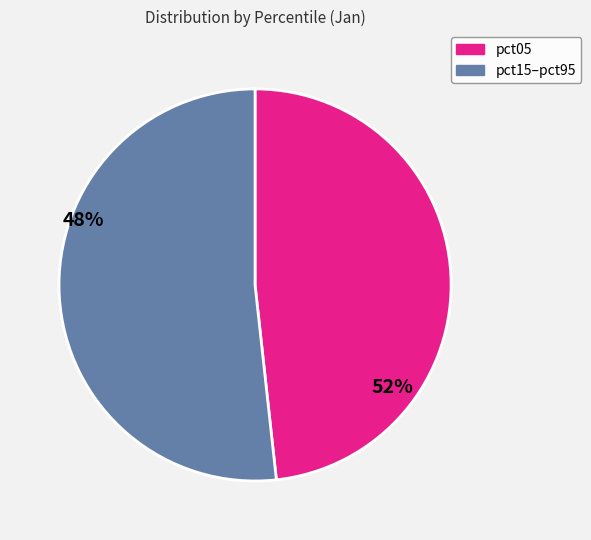

How many slices are in this pie chart?

2